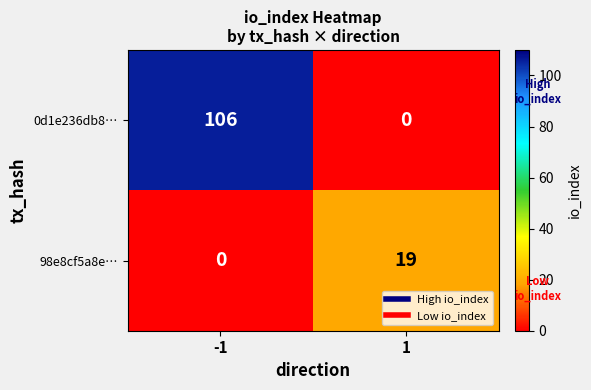

At which category is the sum across all series the highest?

-1